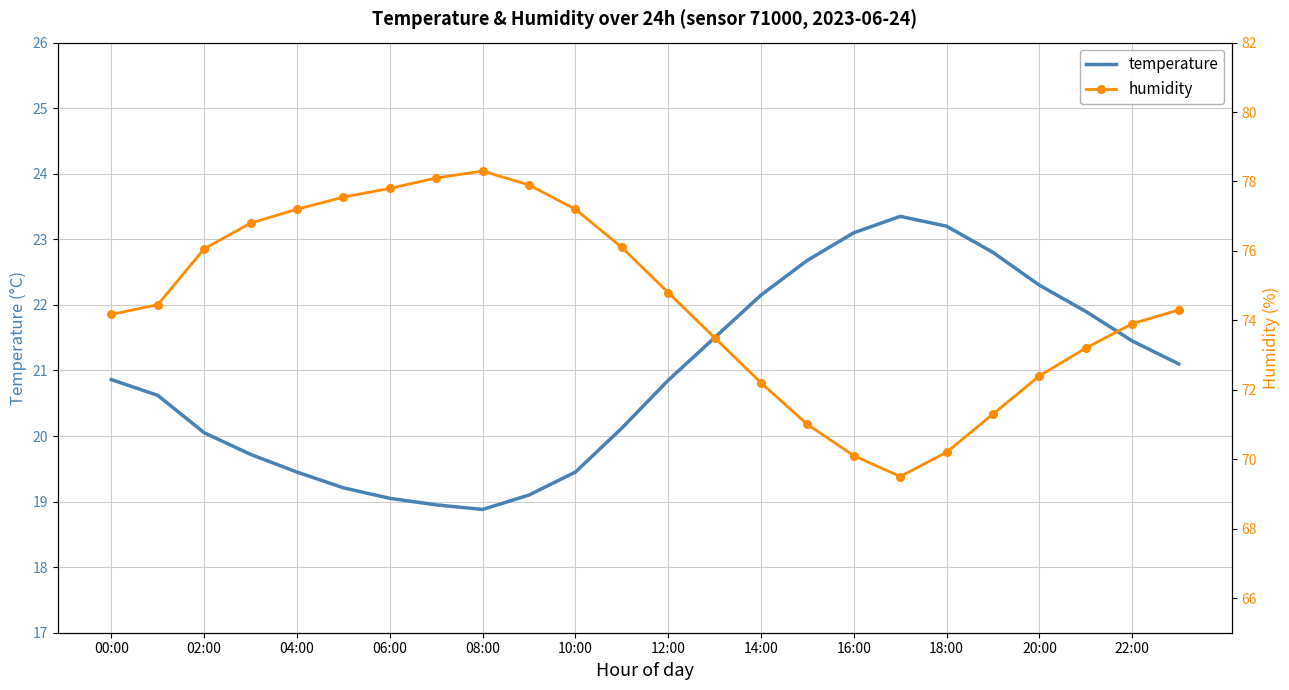

True or false: temperature has a value of 23.2 at 18:00.

True